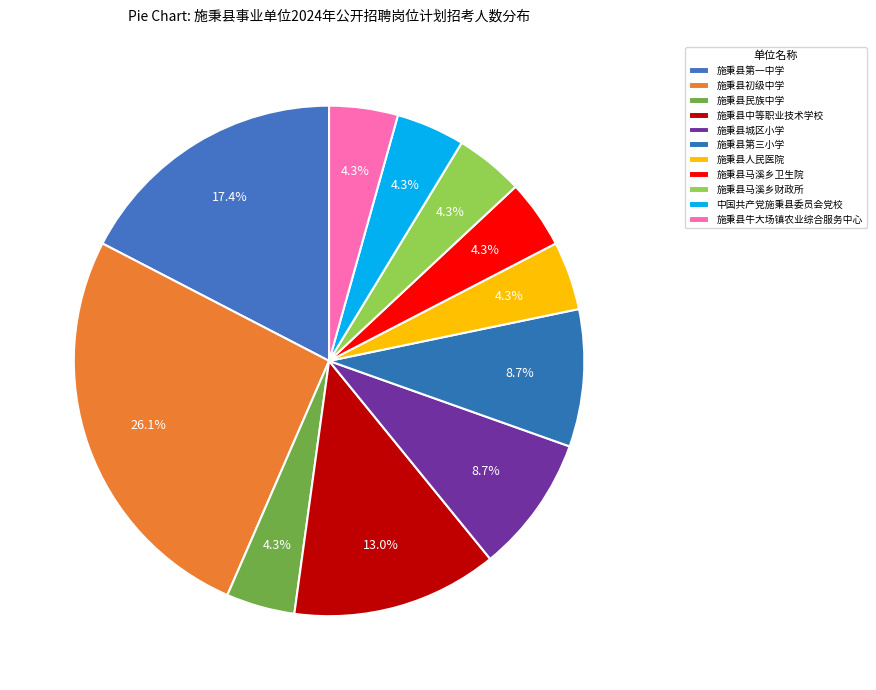

True or false: 施秉县民族中学 accounts for 1% of the total.

False